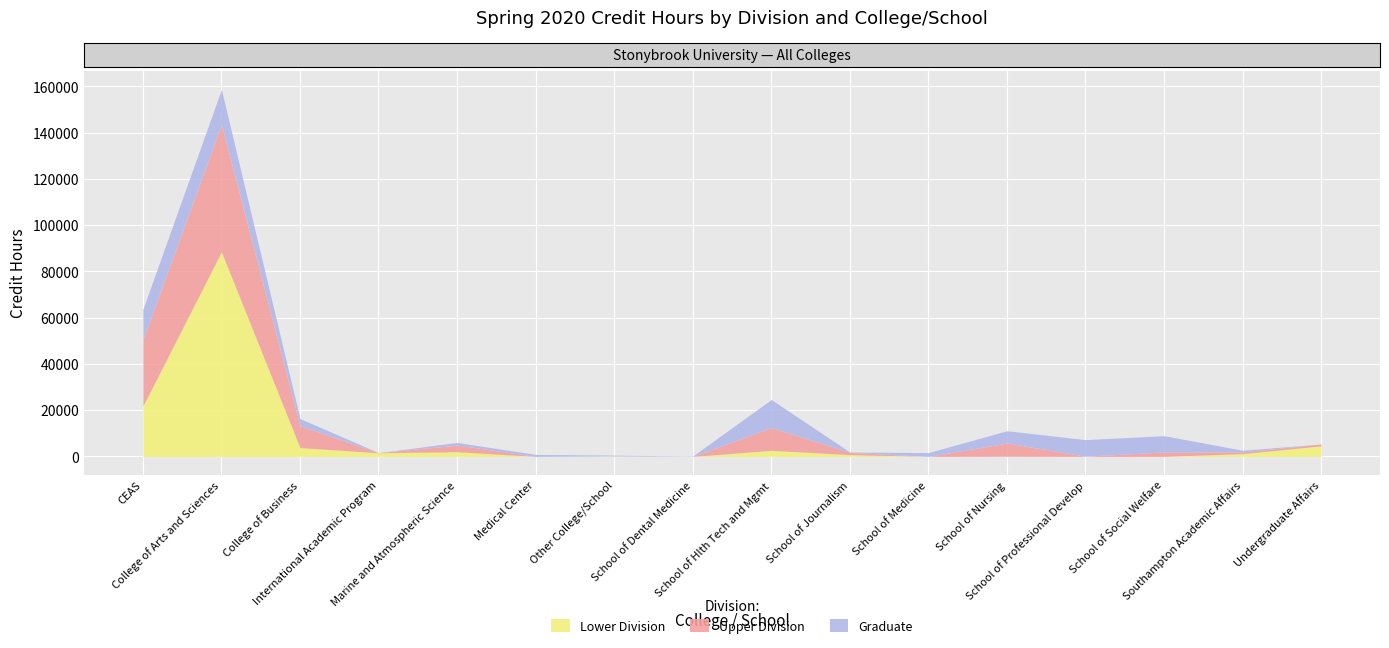

True or false: Lower Division has a value of 88500.0 at College of Arts and Sciences.

True